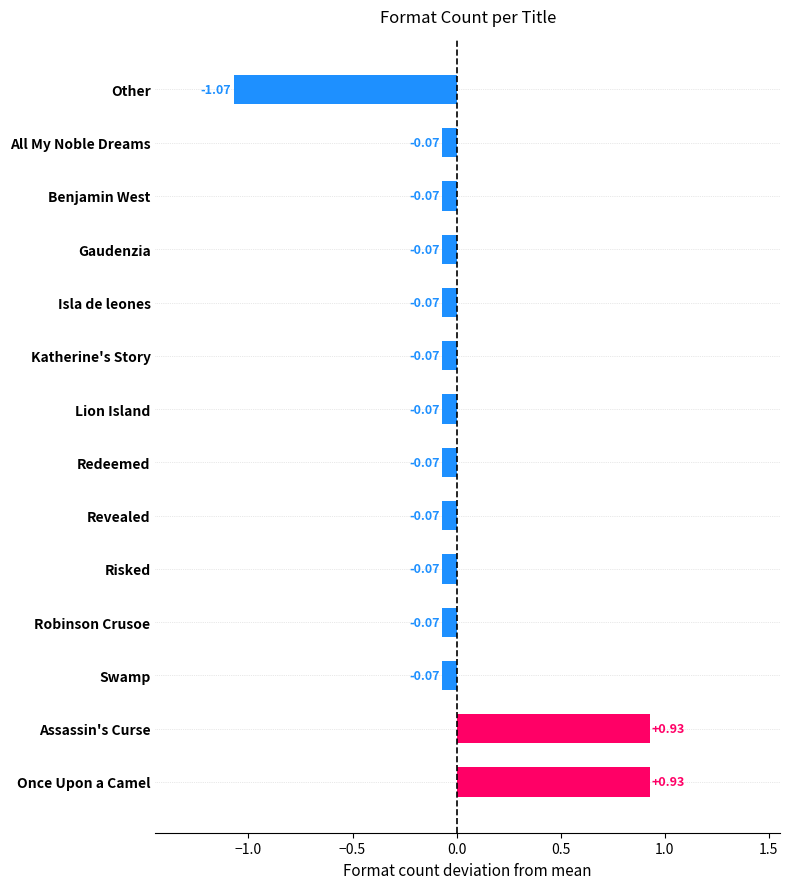

Which category has the lowest value across all series?

Other